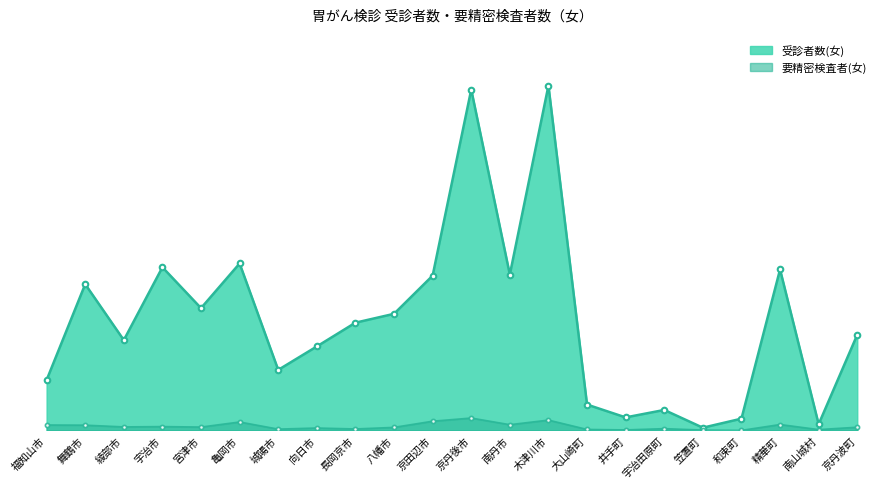

True or false: 受診者数(女) has a value of 108 at 井手町.

False